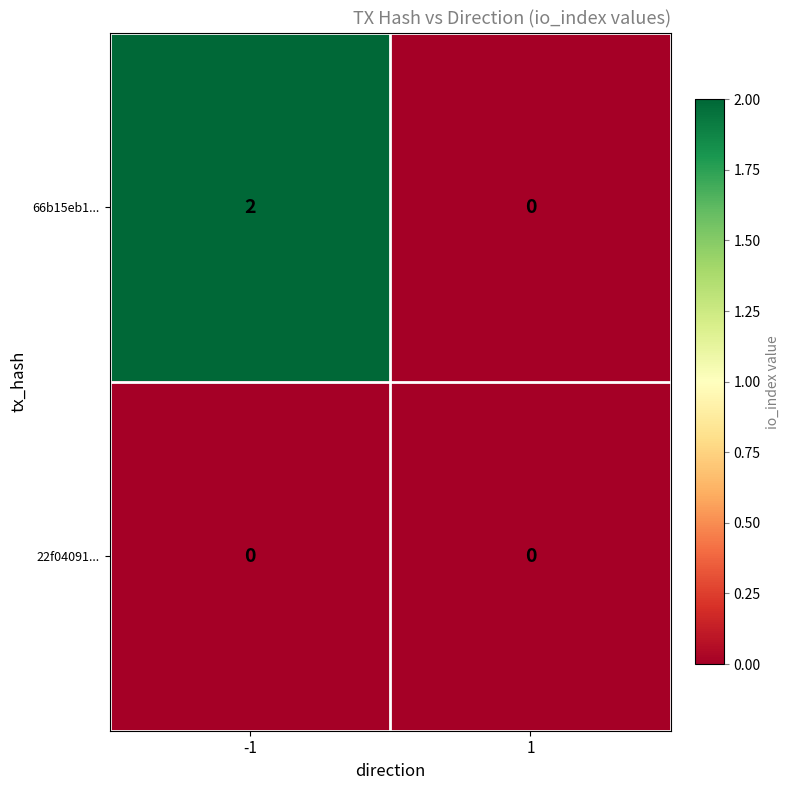

Reading right to left, extract all data points from this chart.

66b15eb1...: 0	2
22f04091...: 0	0